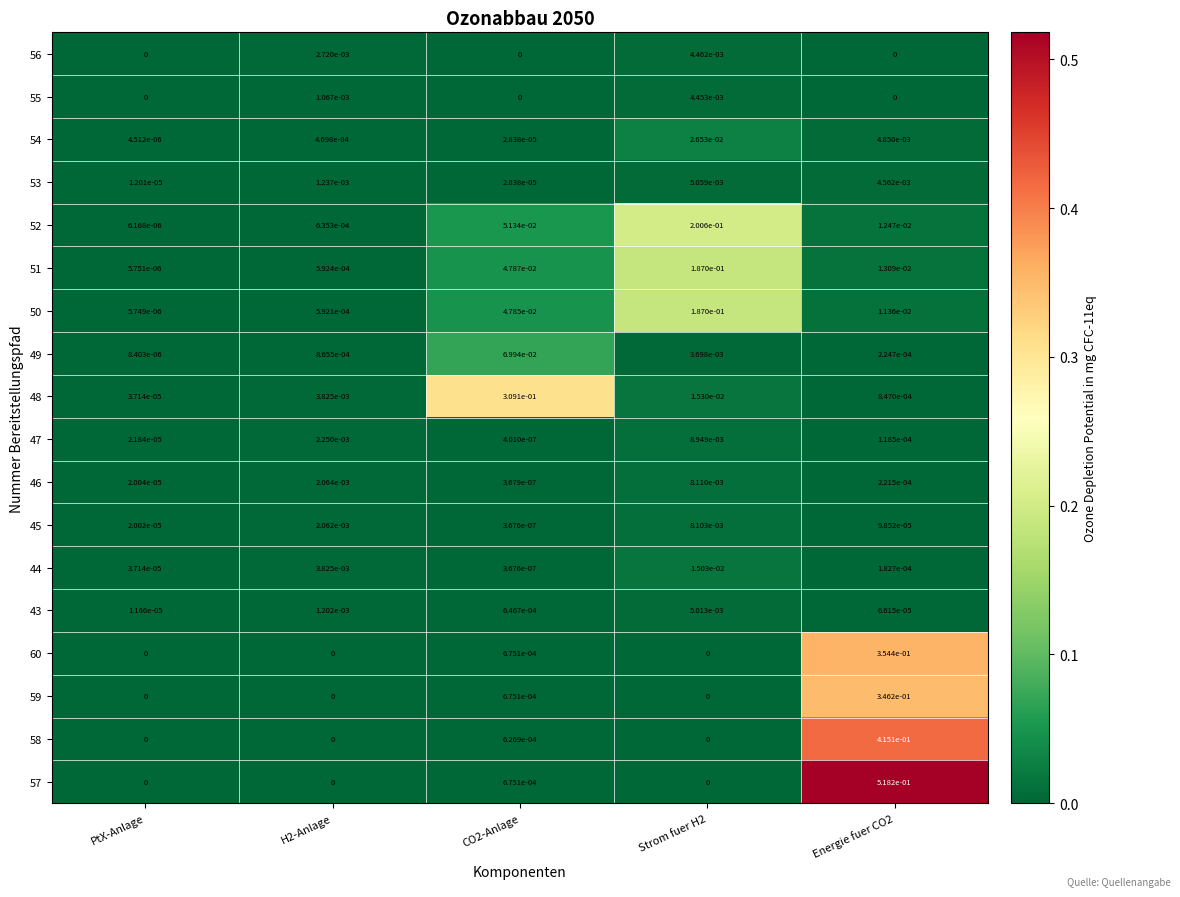

At which label does 48 reach its minimum?

PtX-Anlage